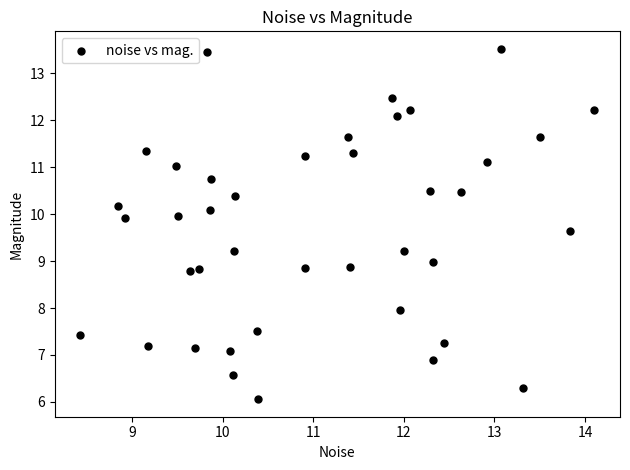

What is the range of X values (max minus min)?

5.7